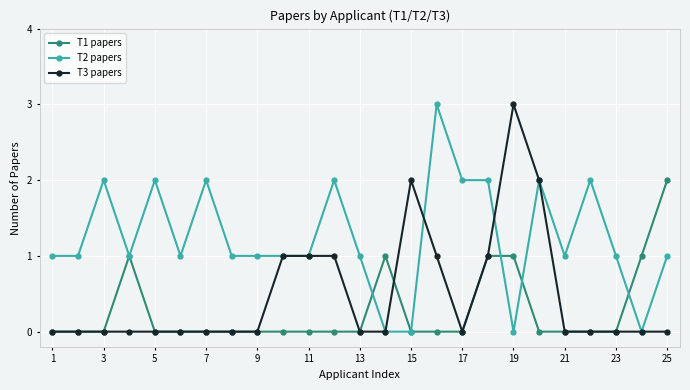

Which series has the largest total across all categories?

T2 papers